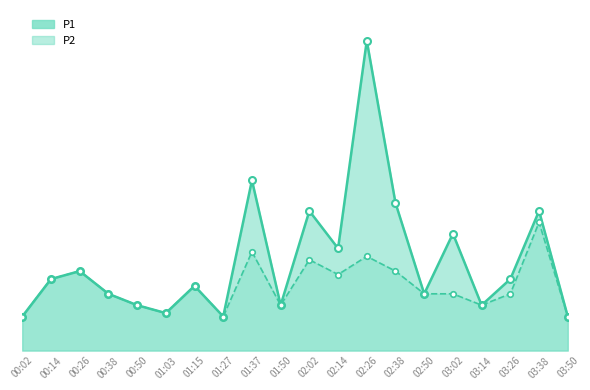

Which series has the largest total across all categories?

P1